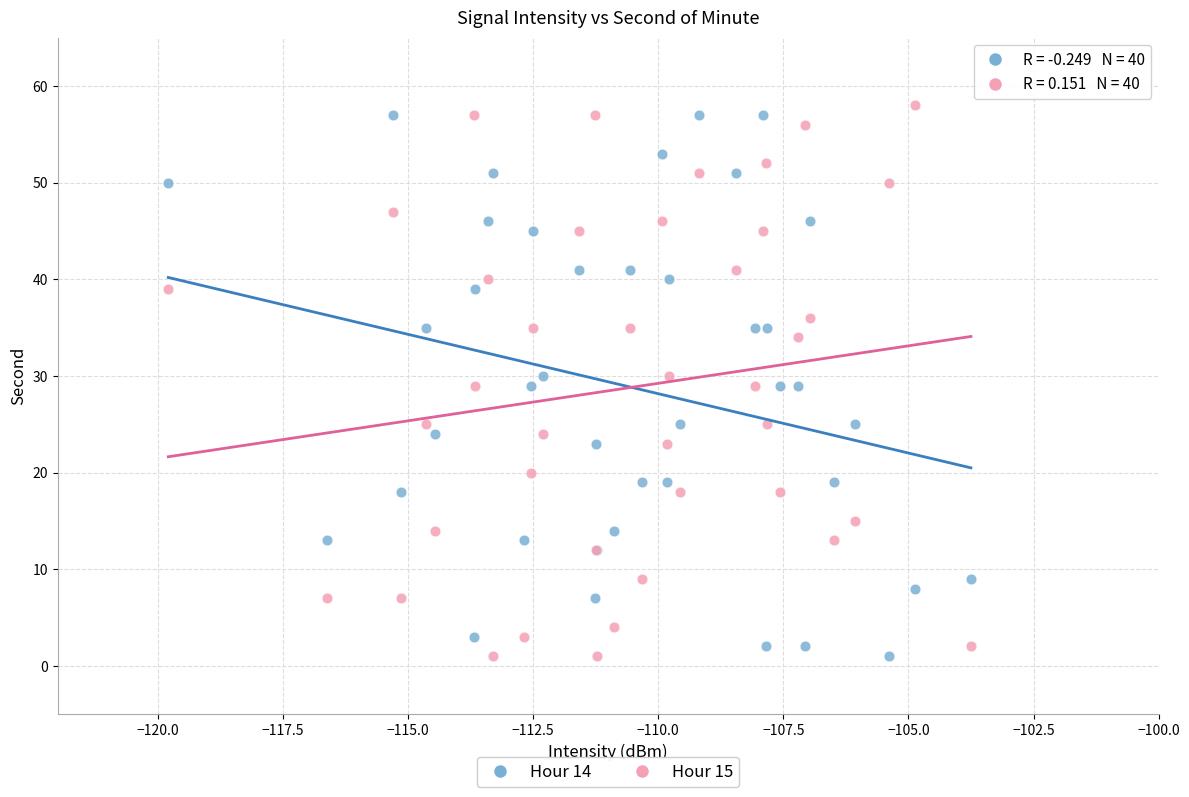

Which series reaches the maximum Y coordinate?

Hour 15